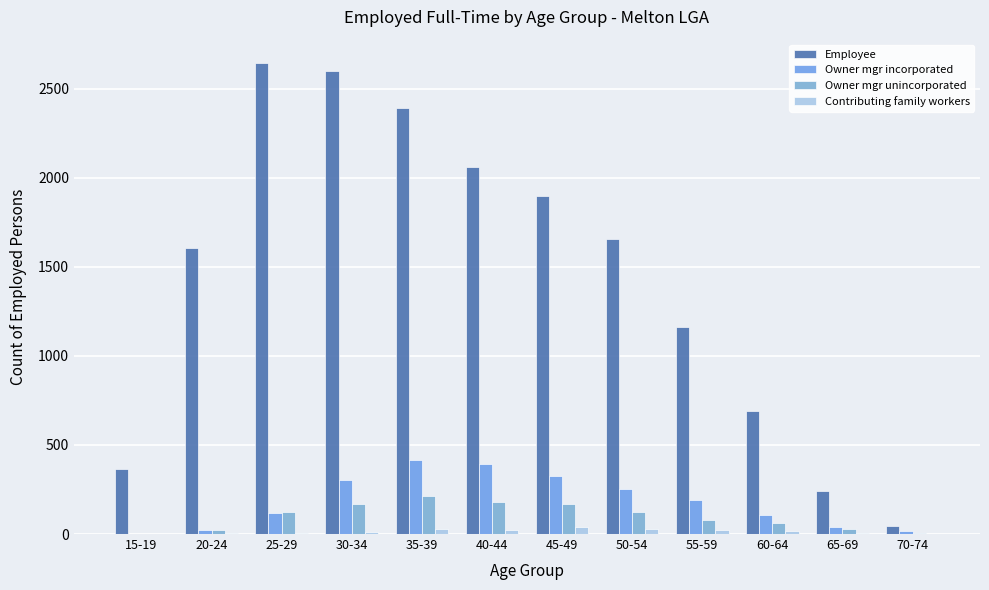

What are all the series names shown in the legend?

Employee, Owner mgr incorporated, Owner mgr unincorporated, Contributing family workers